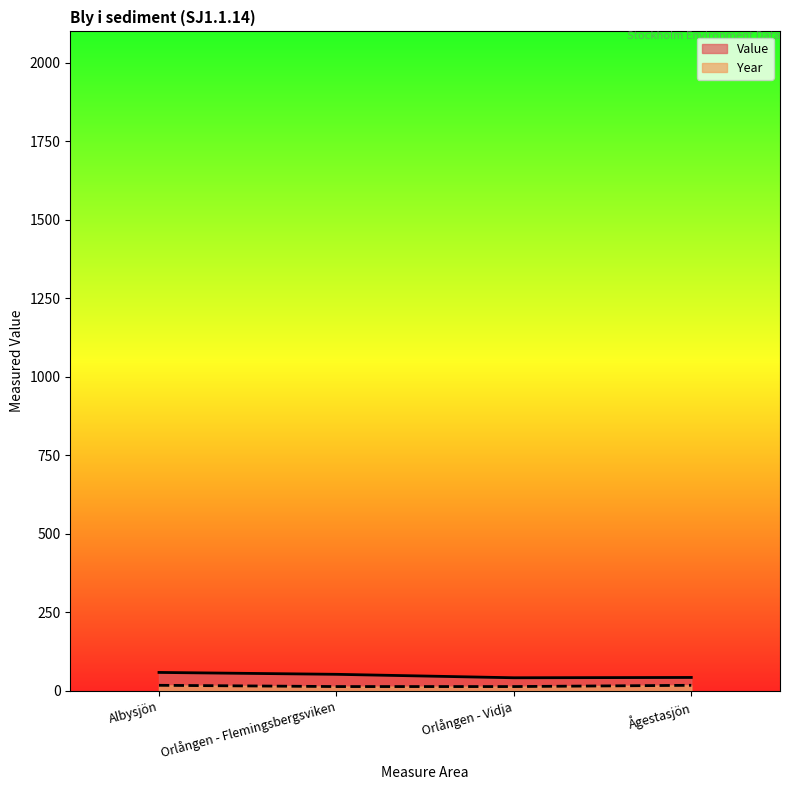

At which label does Year reach its minimum?

Orlången - Flemingsbergsviken